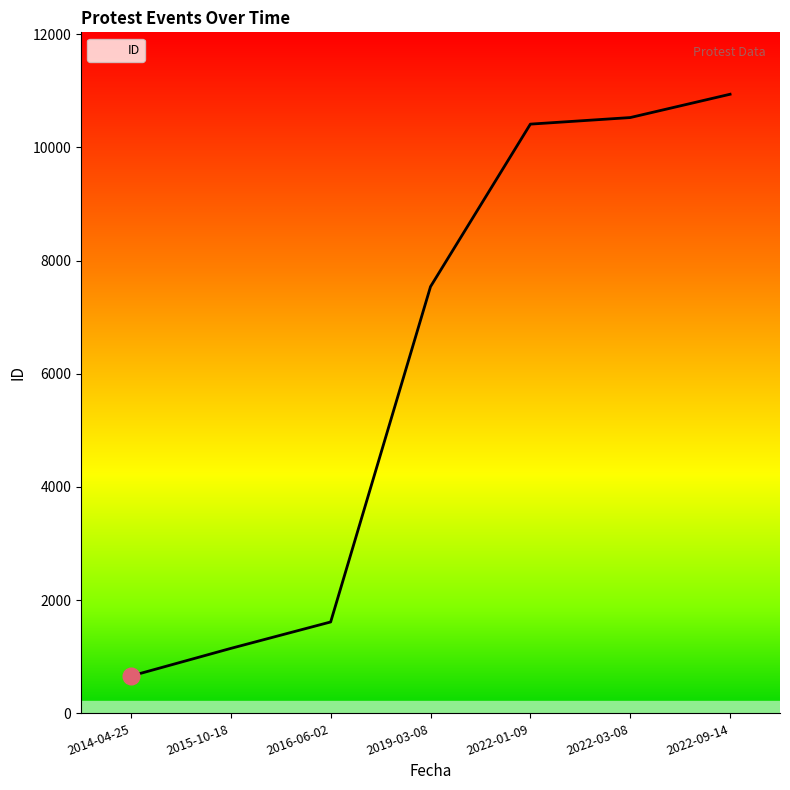

List the labels in order of value, smallest first.

2014-04-25, 2015-10-18, 2016-06-02, 2019-03-08, 2022-01-09, 2022-03-08, 2022-09-14